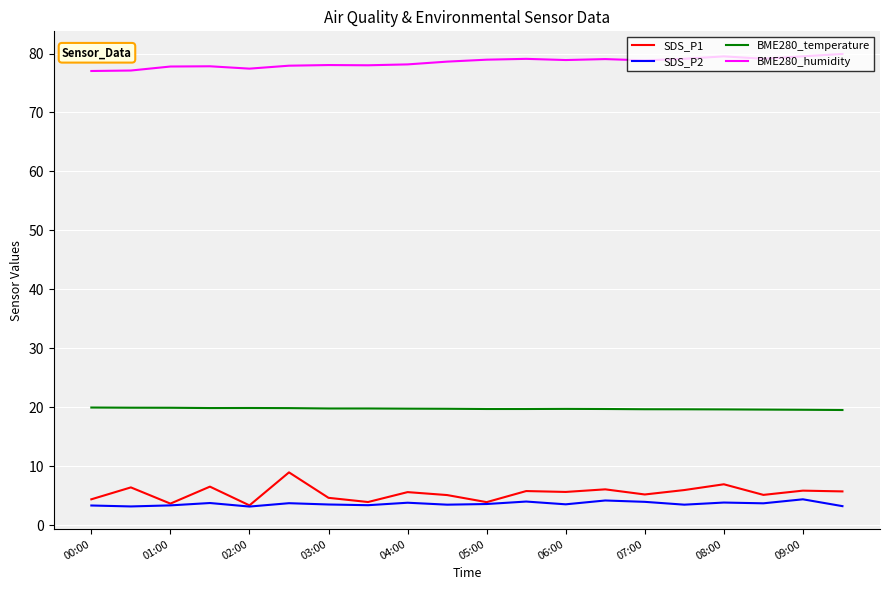

List the series in order of their peak value, highest first.

BME280_humidity, BME280_temperature, SDS_P1, SDS_P2